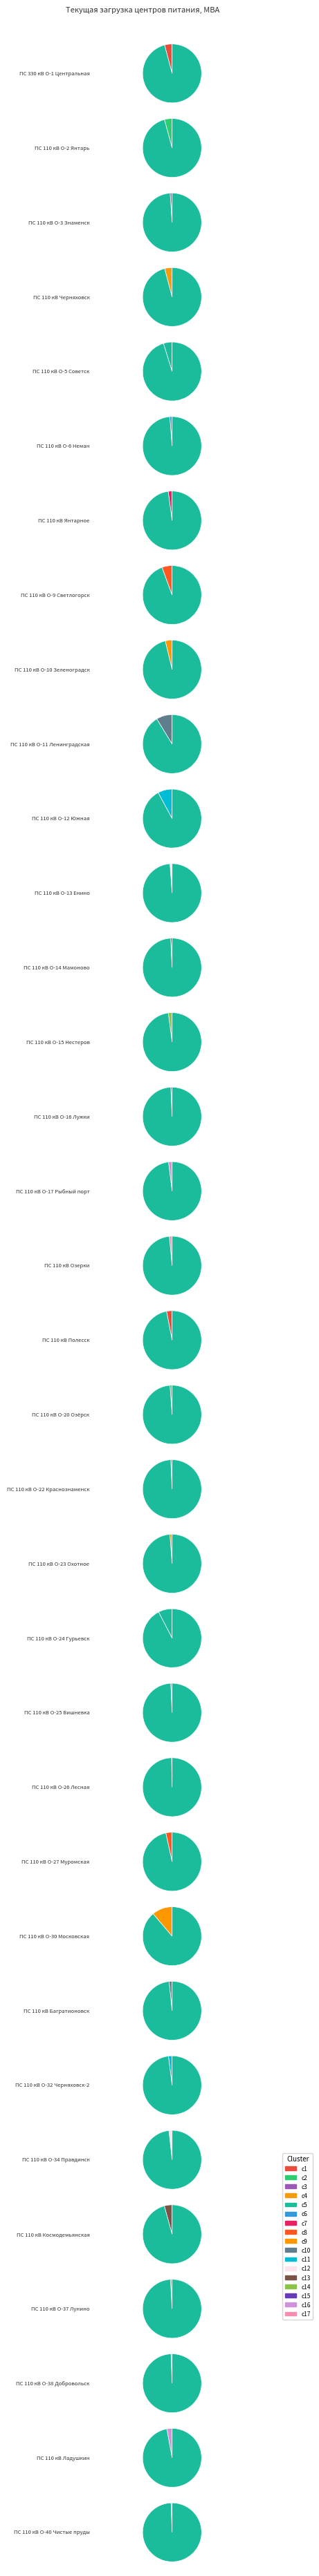

How many slices are in this pie chart?

34